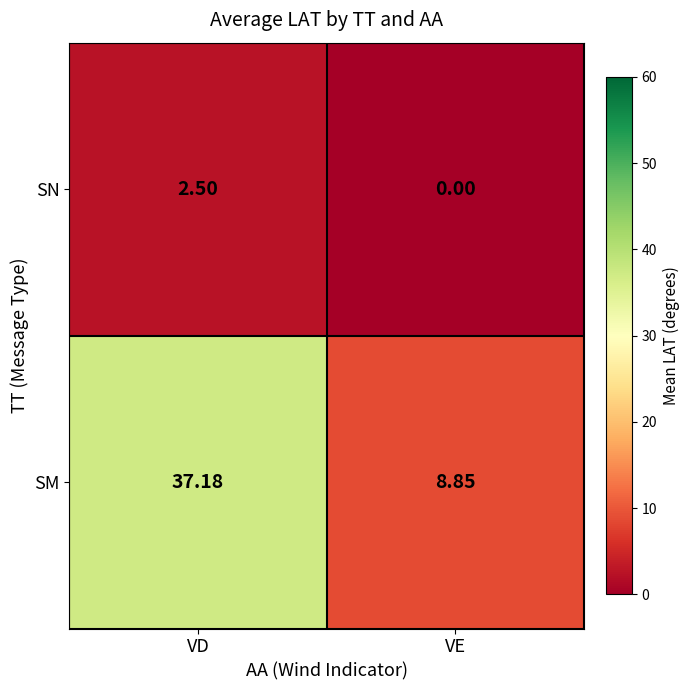

How many categories are shown in the chart?

2